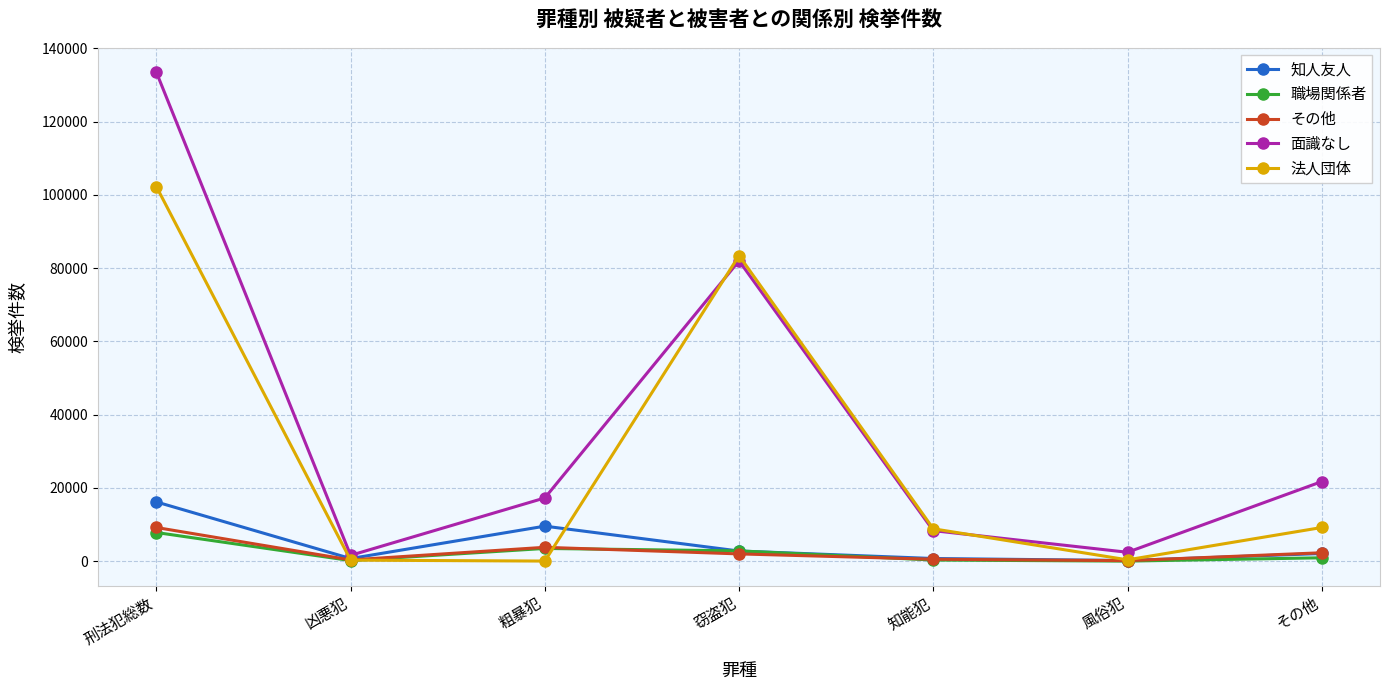

Is it true that 知人友人 equals 743 at 凶悪犯?

True